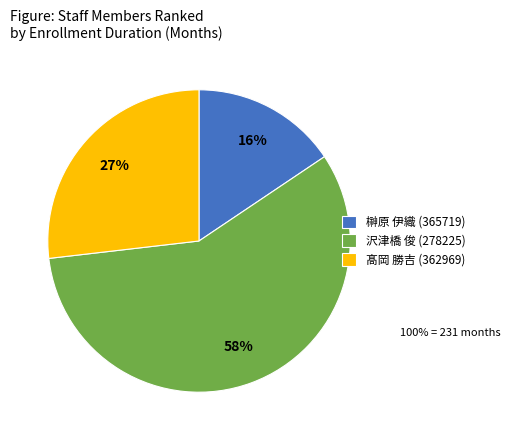

Which slice is the largest?

沢津橋 俊 (278225)